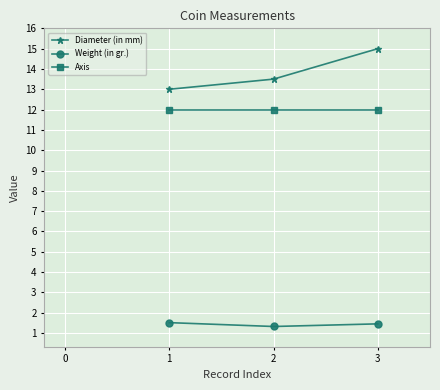

What is the value of the Diameter (in mm) point at the 3rd from the left?

15.0